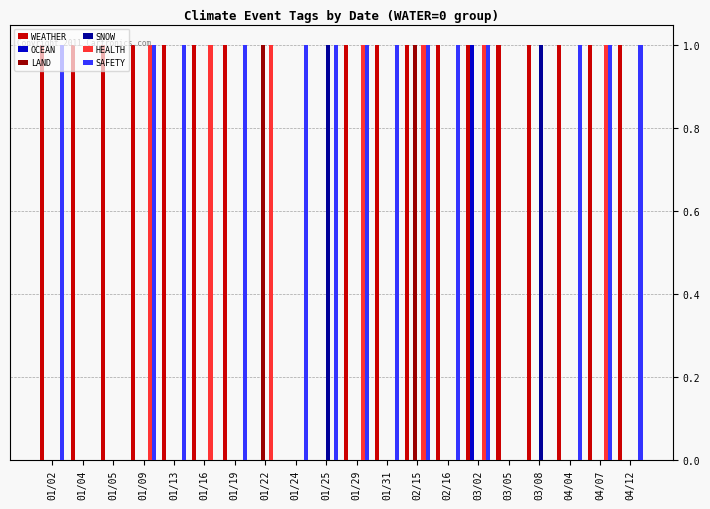

What is the total value across all series at 03/02?

4